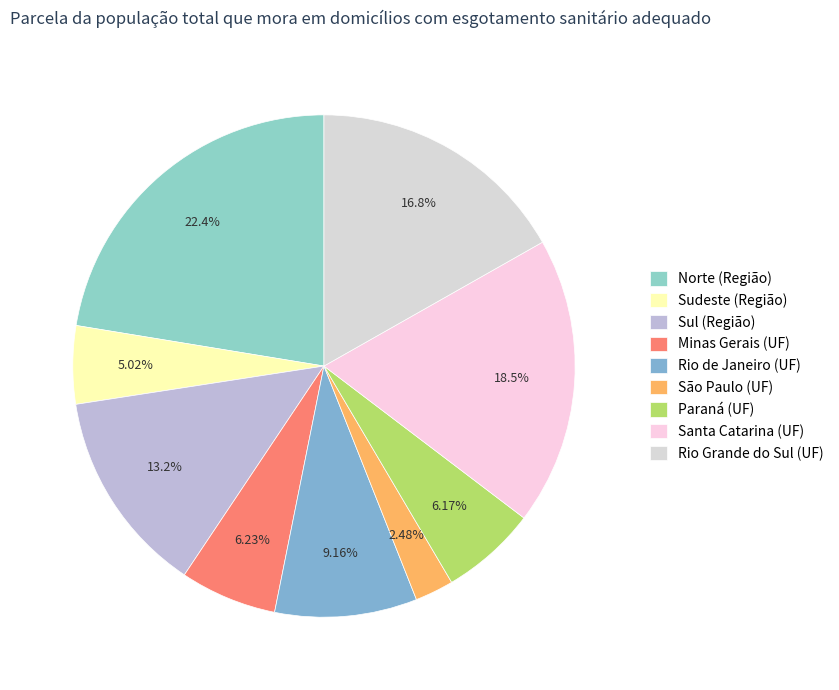

How many segments does this pie chart have?

9